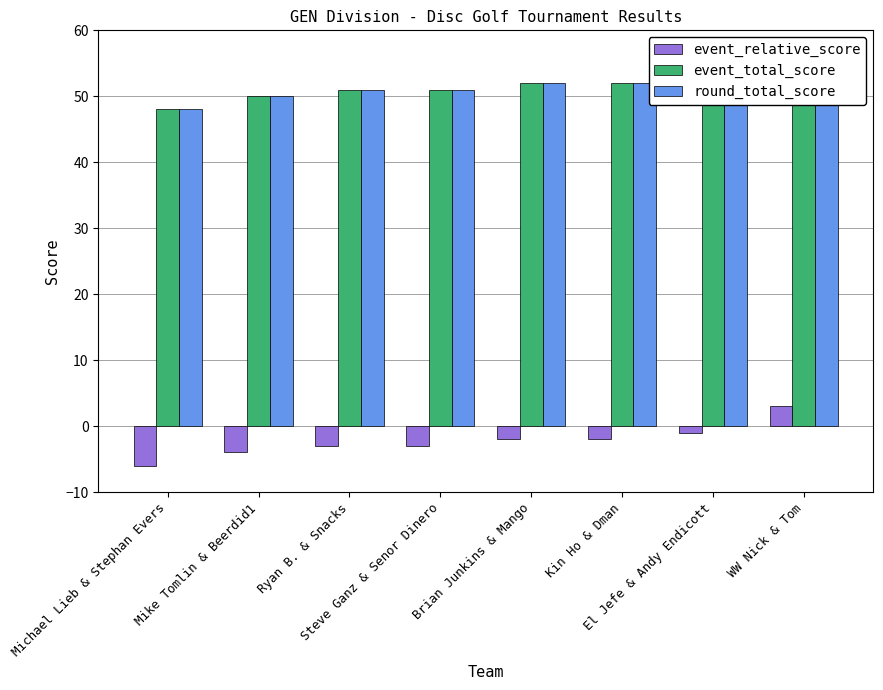

Between Ryan B. & Snacks and Michael Lieb & Stephan Evers, which is larger?

Ryan B. & Snacks